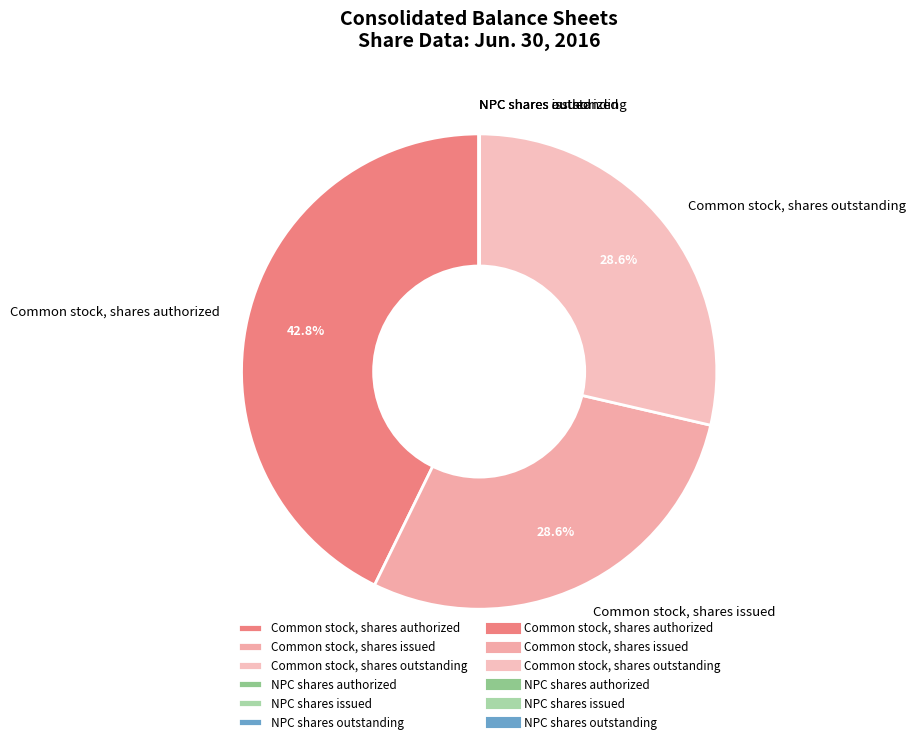

Is the sum of Common stock, shares issued and Common stock, shares outstanding greater than half?

Yes